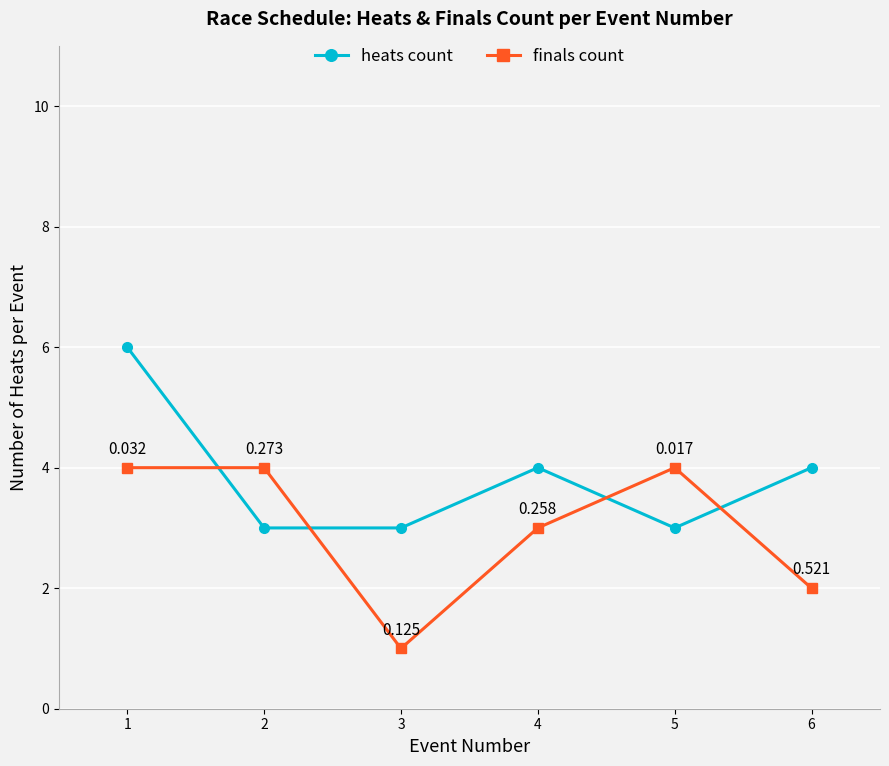

What is the value of the finals count point at the 6th from the left?

2